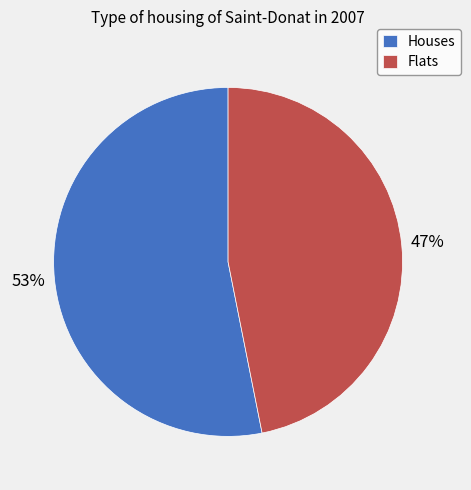

How many slices are in this pie chart?

2